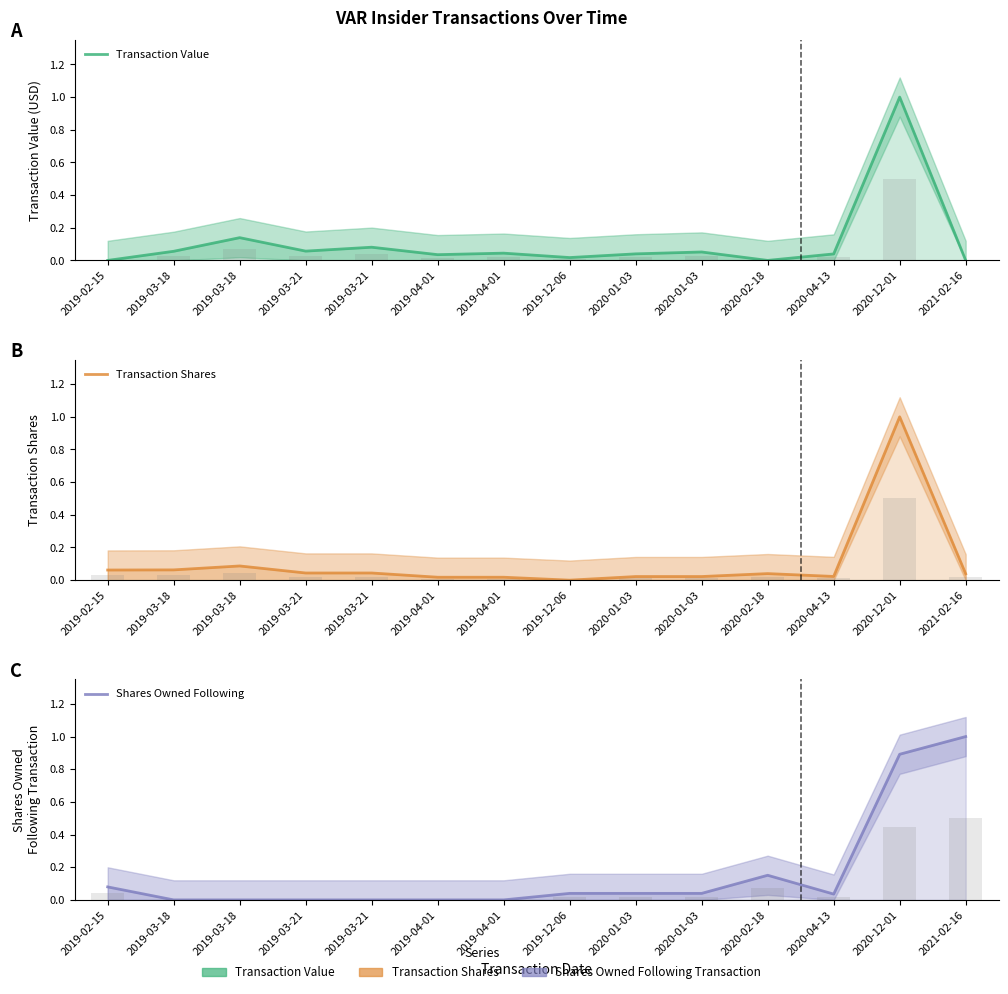

Is it true that Transaction Value equals 0.1 at 2020-01-03?

False